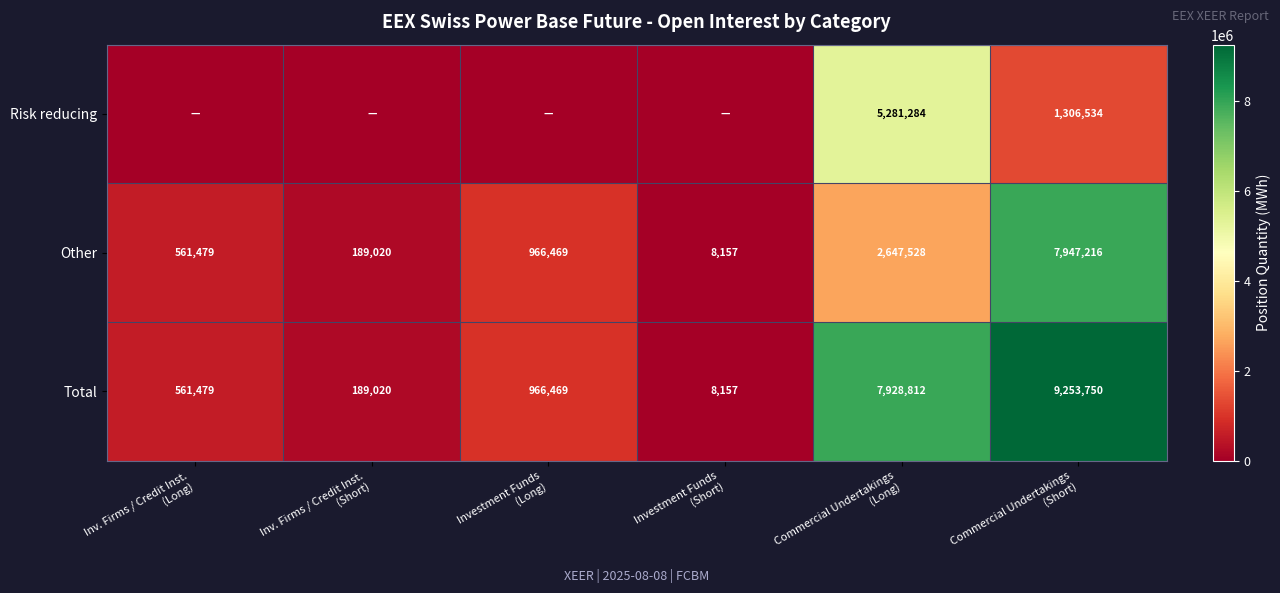

What is the lowest value of the Other series?

8157